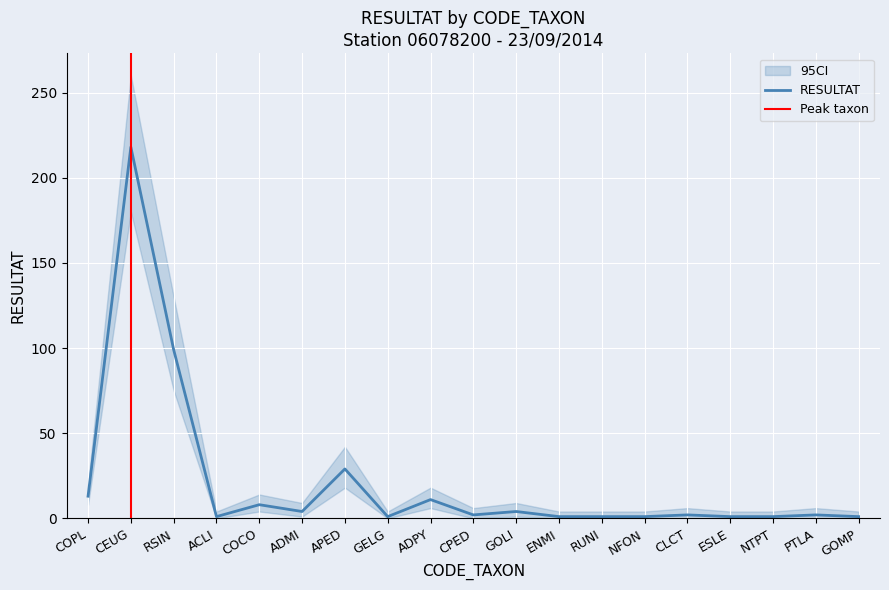

True or false: RESULTAT and RESULTAT_upper cross at least once.

False